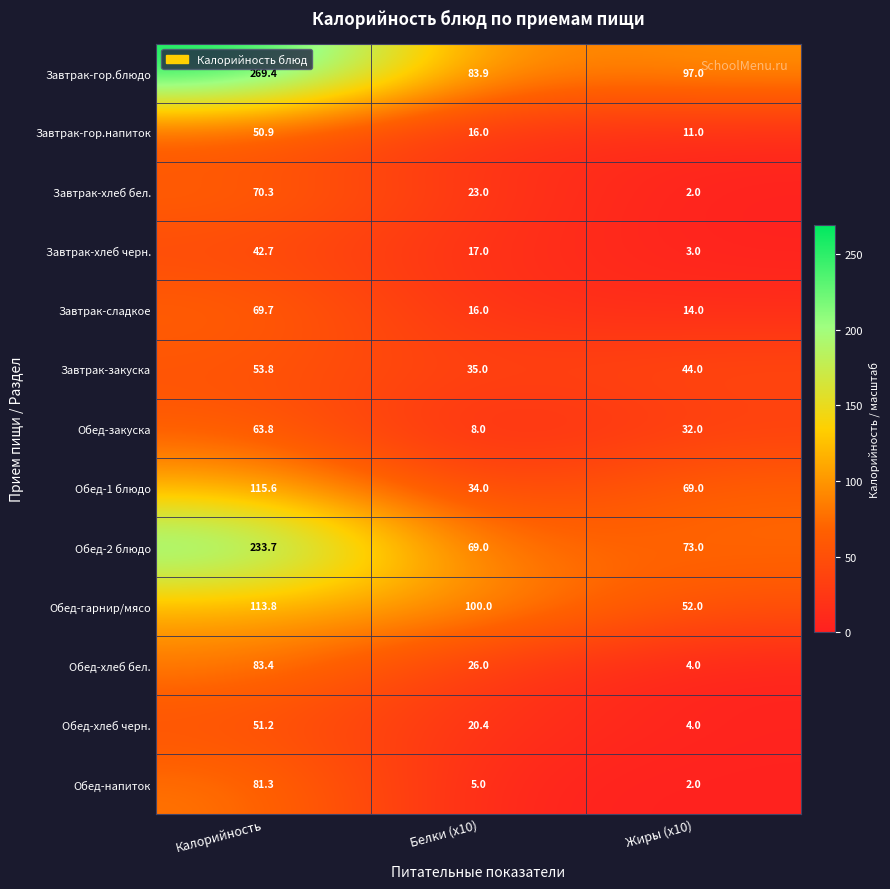

The Завтрак-закуска series shows 44.0 at Жиры (x10). True or false?

True